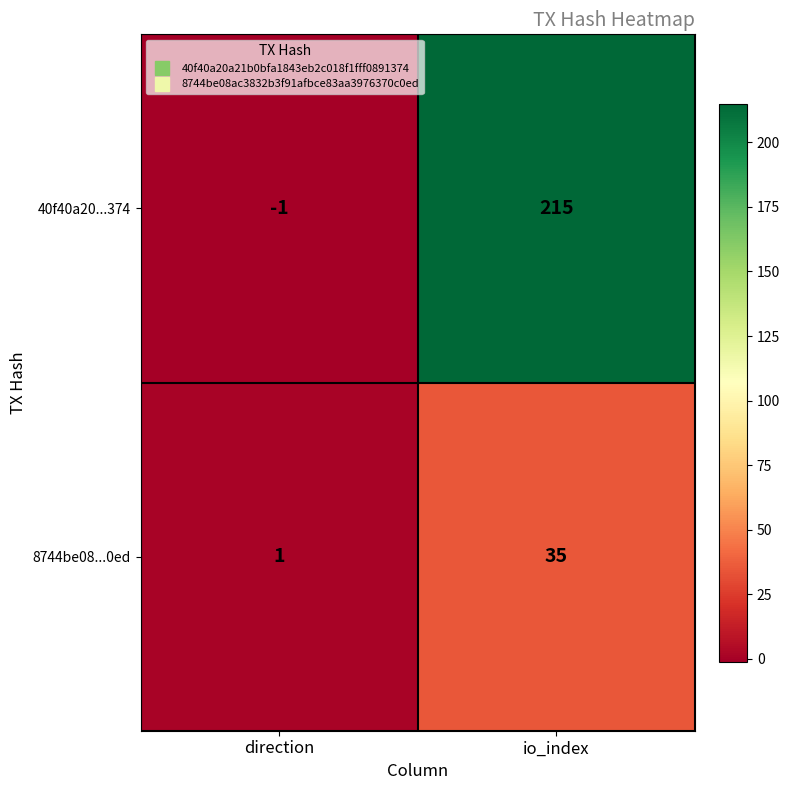

At which label does 8744be08...0ed reach its peak?

io_index